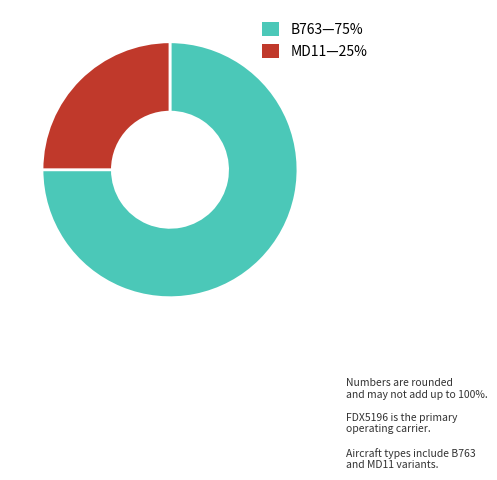

How many slices are in this pie chart?

2